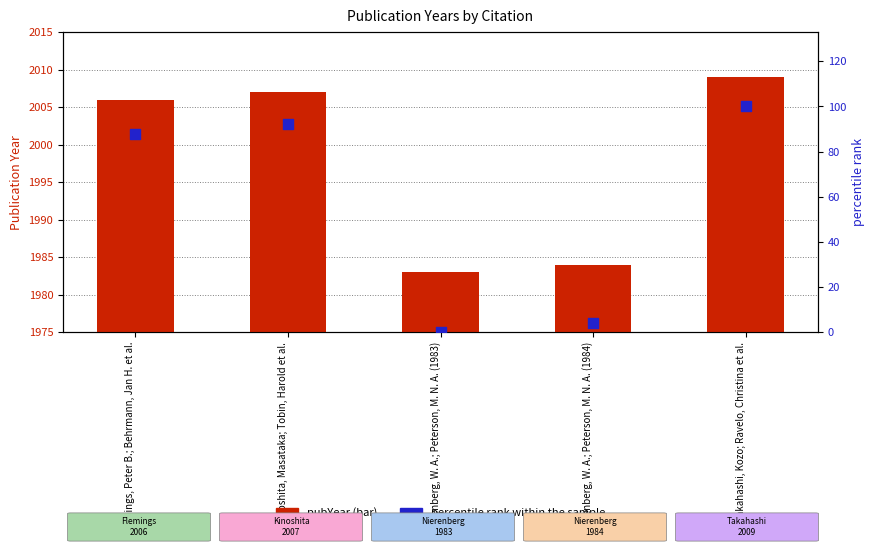

Which series has the largest total across all categories?

pubYear